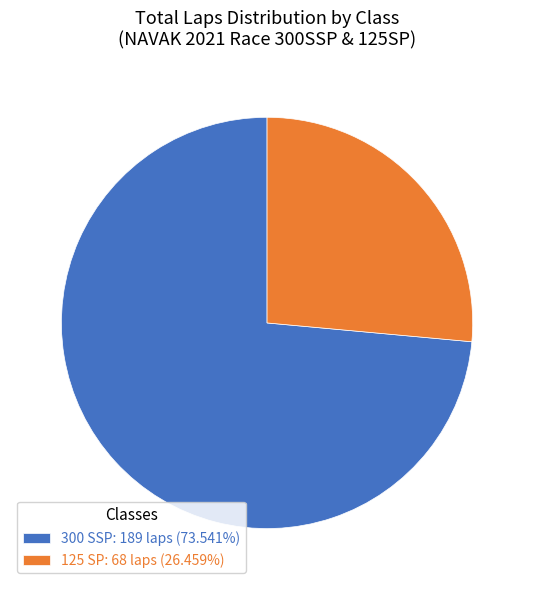

Do 300 SSP: 189 laps (73.541%) and 125 SP: 68 laps (26.459%) together represent more than half of the pie?

Yes